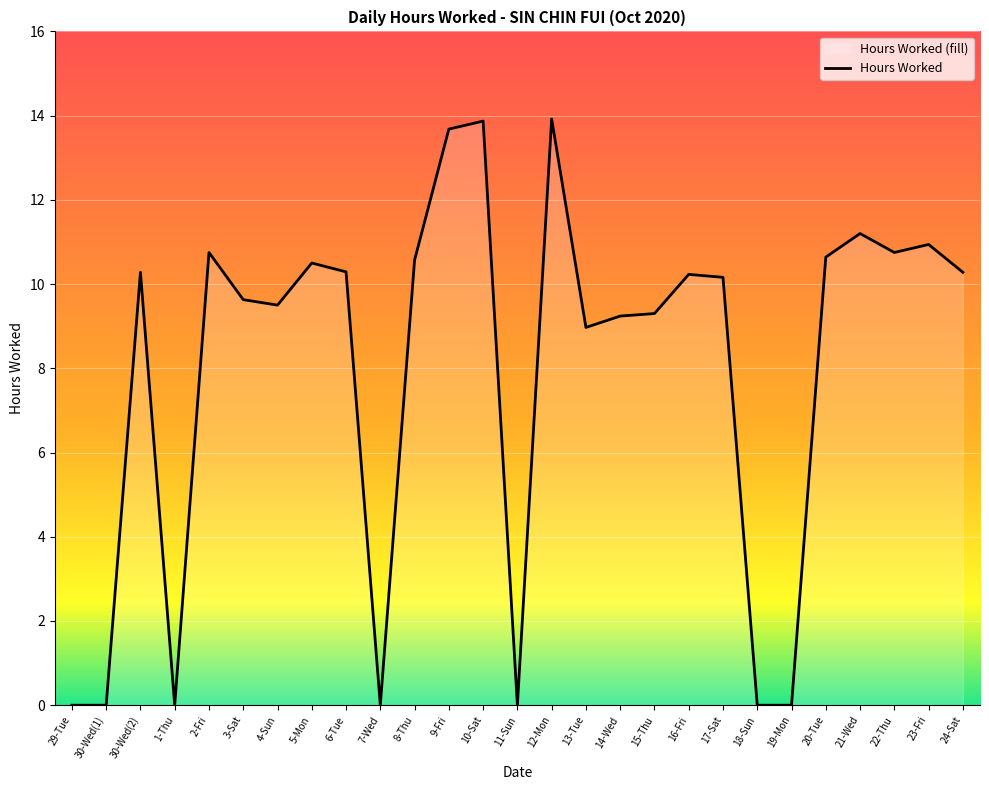

What is the value of the 18th point from the left?

9.3